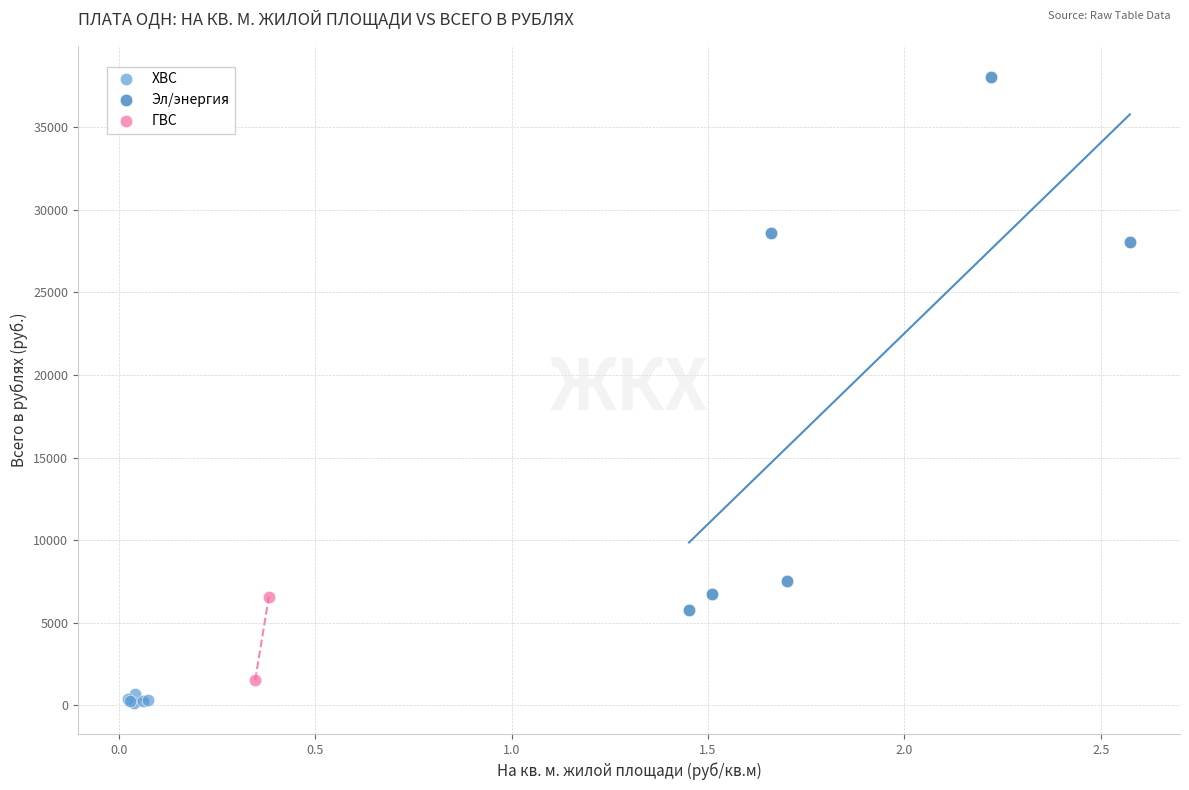

What are all the series names shown in the legend?

ХВС, Эл/энергия, ГВС